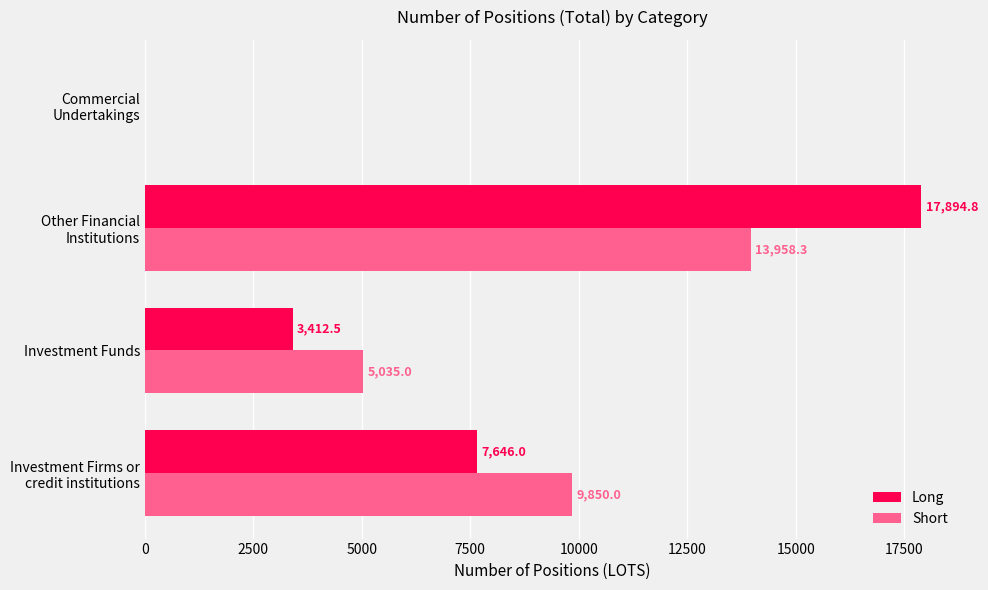

Where is Short nearest to the value 6979?

Investment Funds